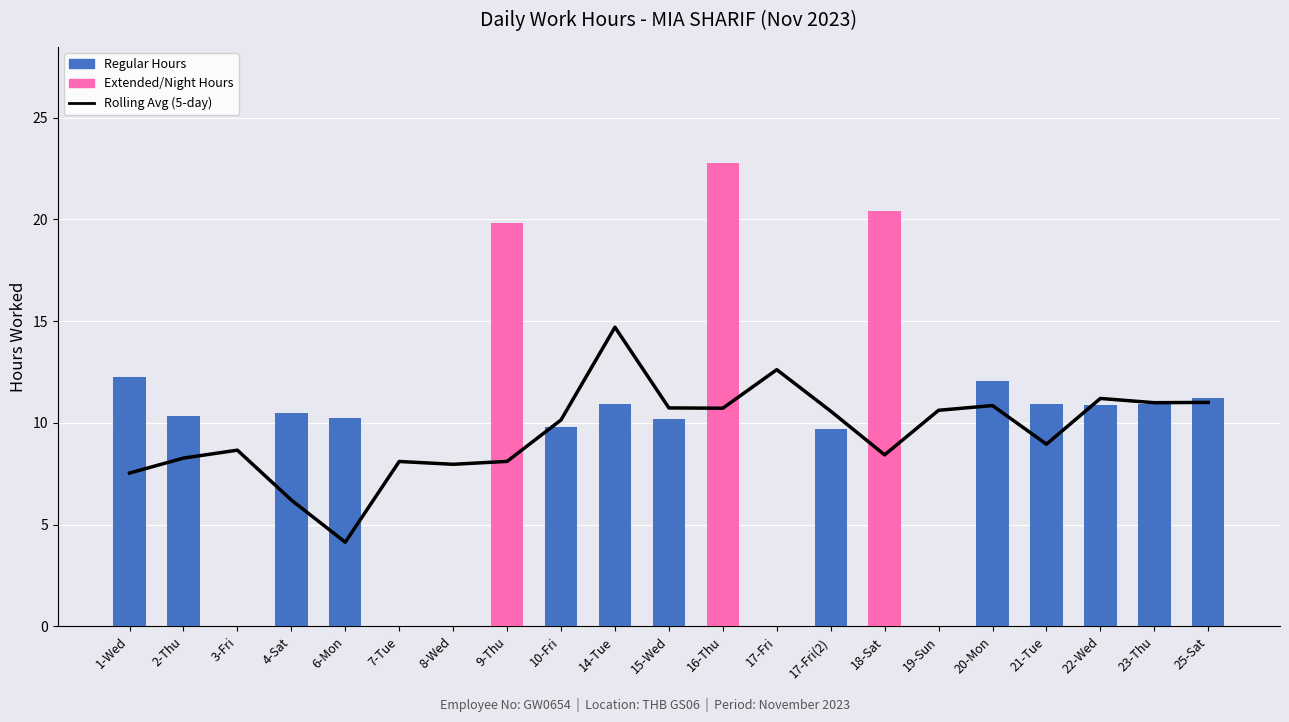

What position from the left is 9-Thu?

8